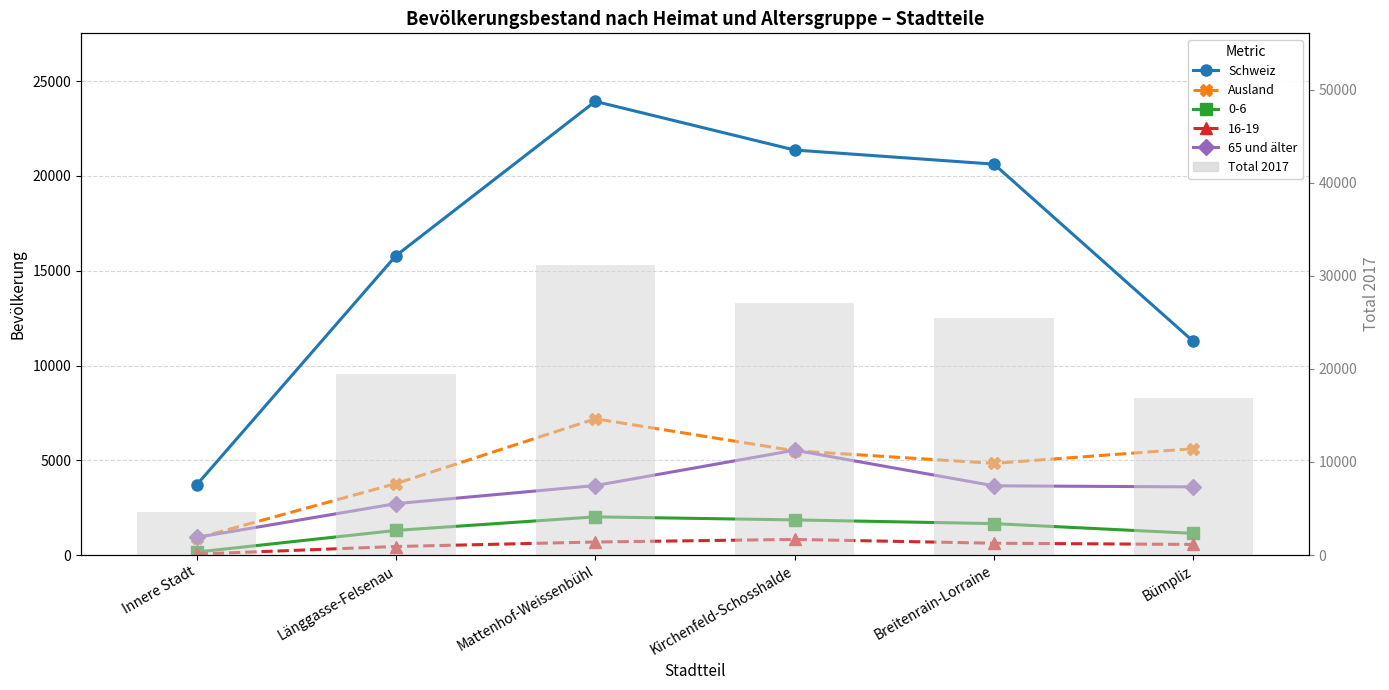

Between Länggasse-Felsenau and Kirchenfeld-Schosshalde, which is larger?

Kirchenfeld-Schosshalde